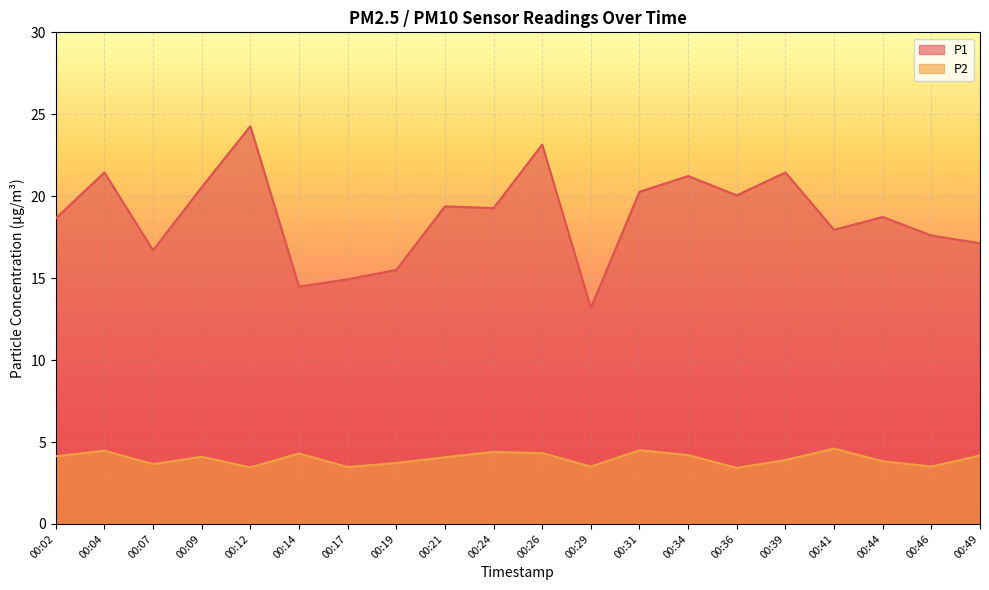

What is the value of the P1 point at the 5th from the left?

24.3